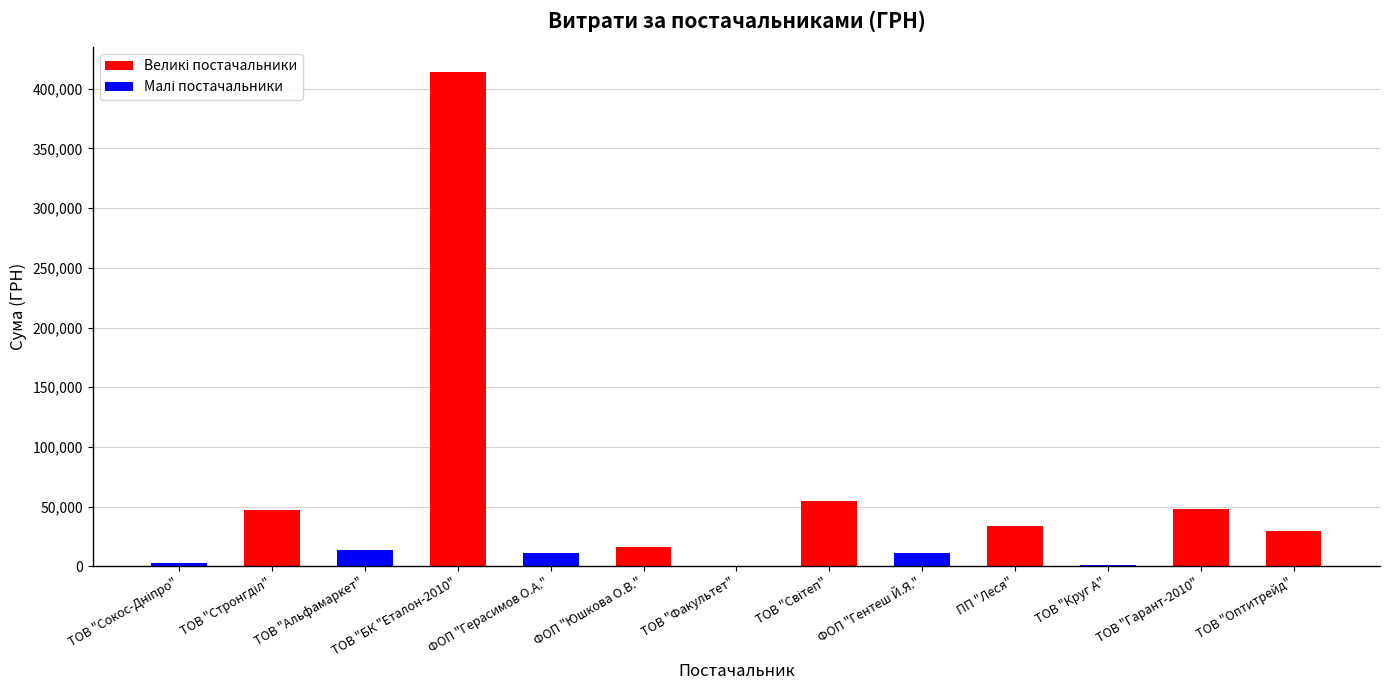

True or false: the data shows 11561.2 at ТОВ "Оптитрейд".

False